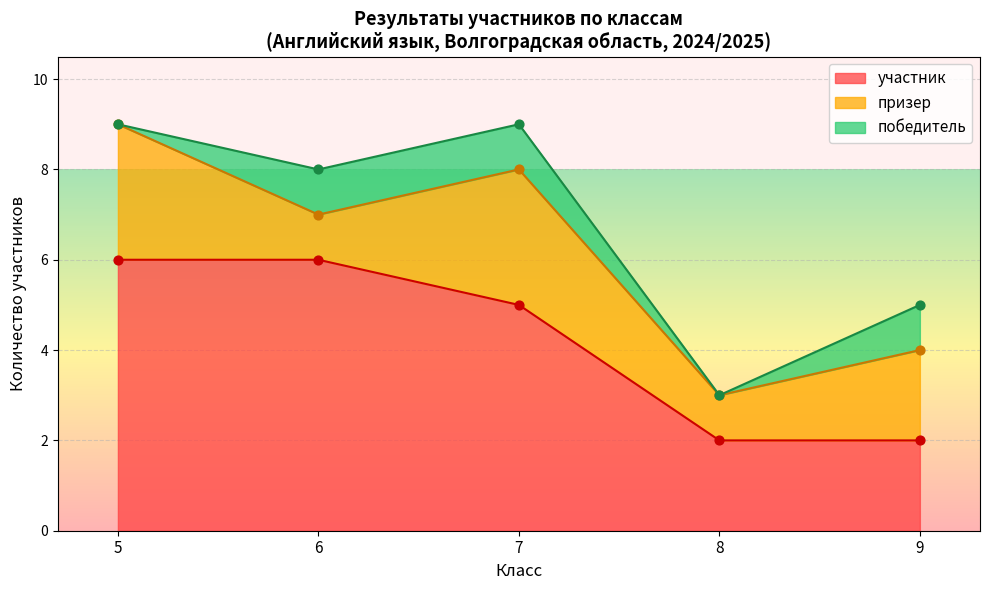

Is it true that участник equals 2 at 8?

True